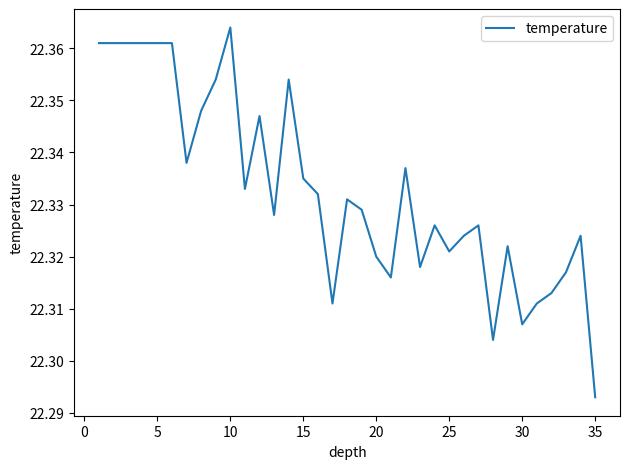

Does the chart have visible grid lines?

No